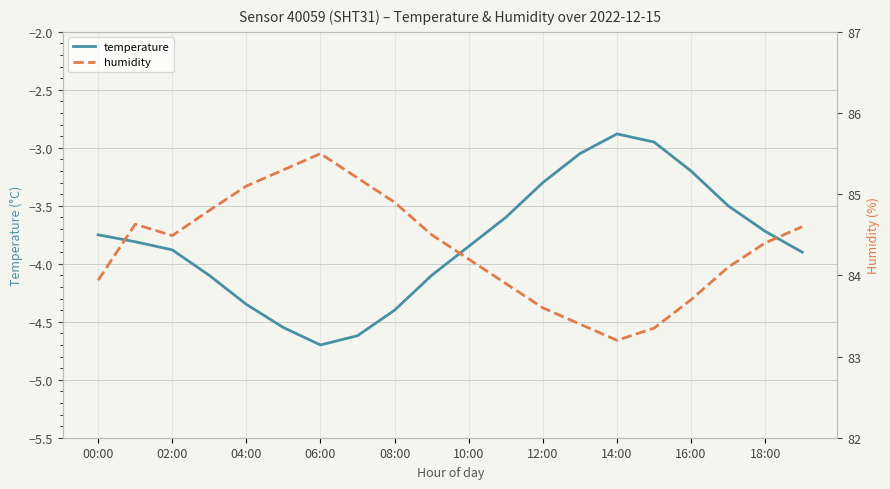

What is the minimum value for temperature?

-4.7